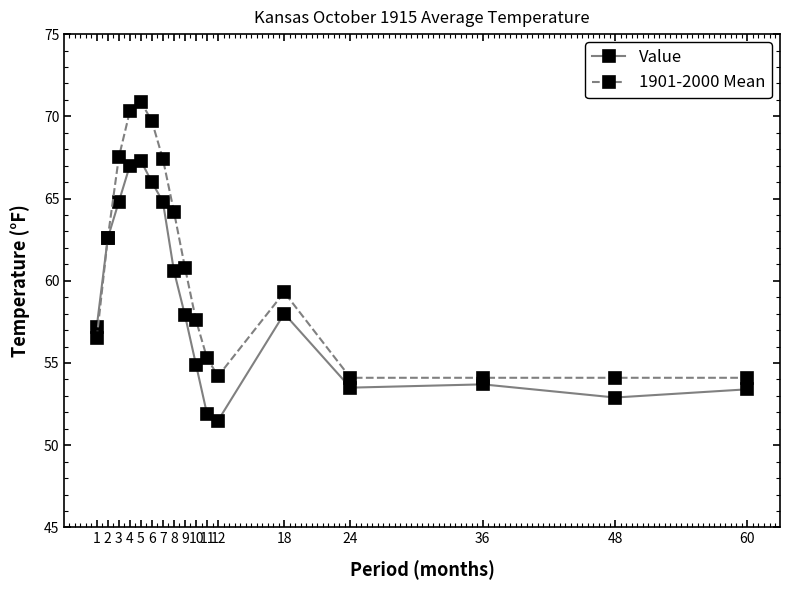

The value of 1901-2000 Mean at 18 is 59.3. True or false?

True